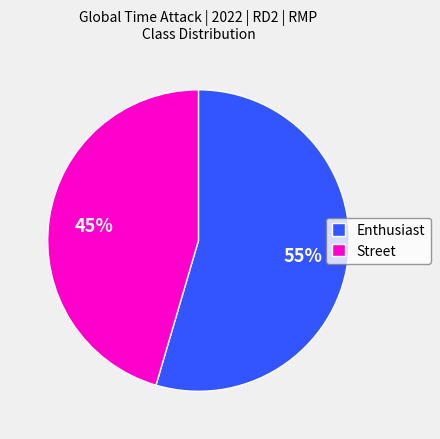

How many segments does this pie chart have?

2